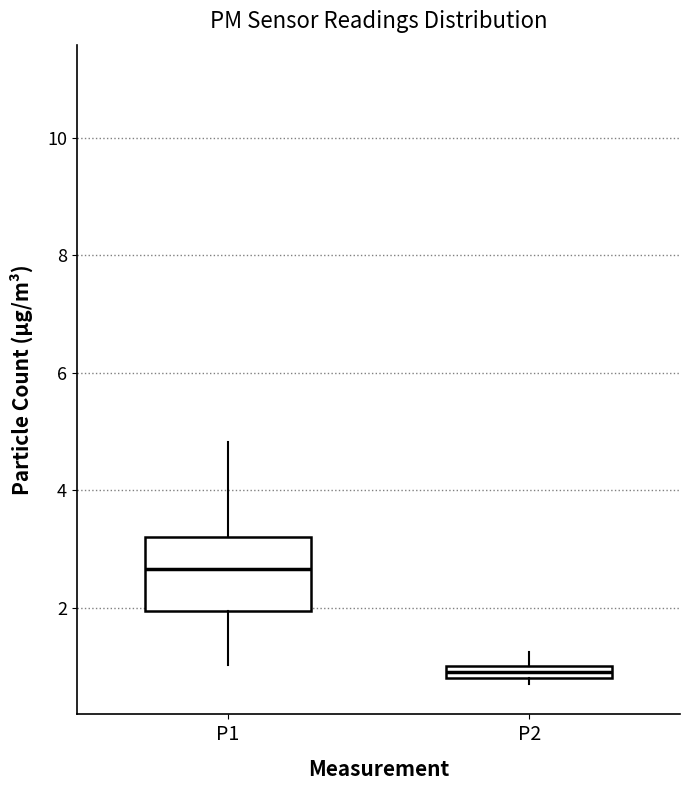

Where is the lower edge of the box for P1 on the y-axis? The values are not printed on the chart, so give them approximately, as read against the axis.

2.0